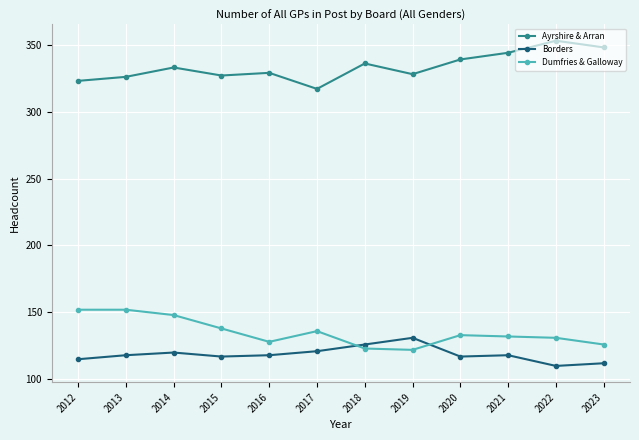

What is the difference between the highest and lowest values at 2023?

236